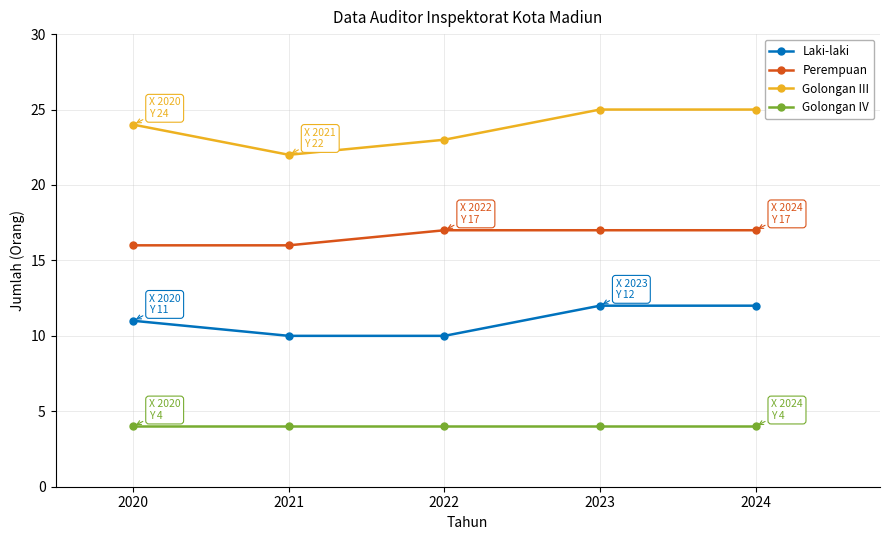

How many Golongan III values are between 23 and 25?

4